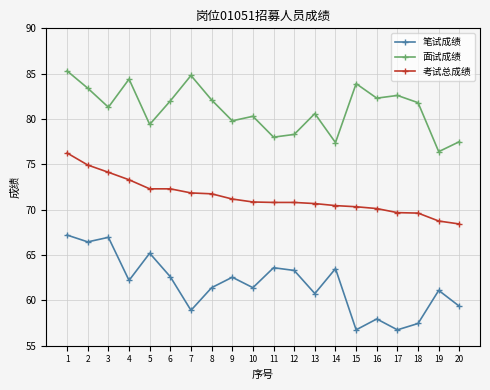

Between 12 and 14, which series saw the biggest shift?

面试成绩